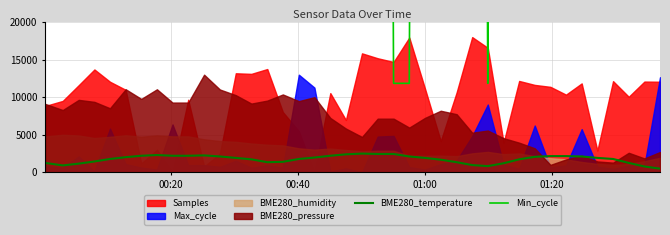

What is the lowest value of the BME280_temperature series?

500.0